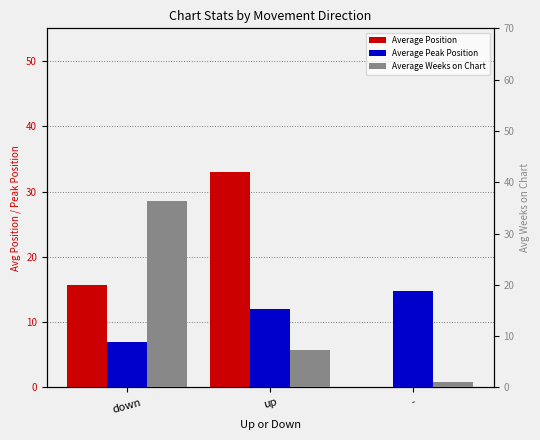

What is the greatest value displayed?

36.3